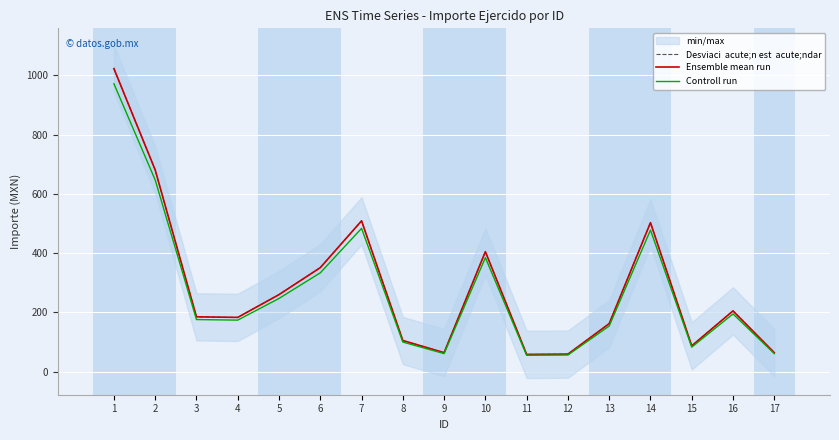

Between 6 and 12, which series saw the biggest shift?

Desviaci  acute;n est  acute;ndar